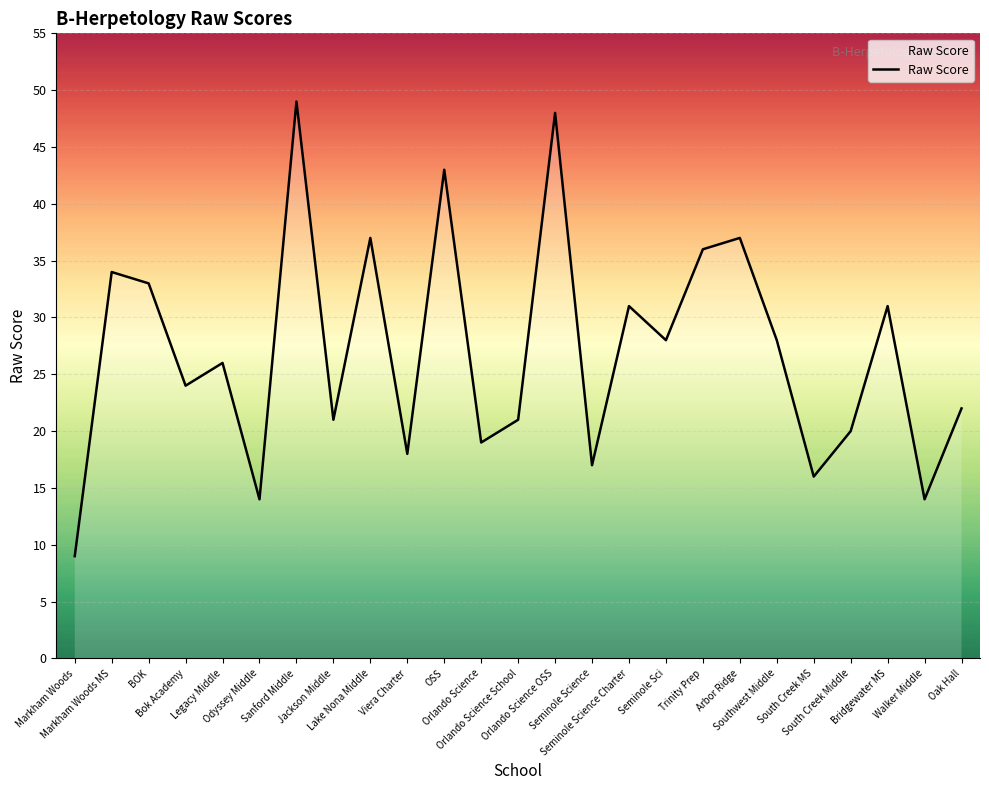

What is the minimum value shown in the chart?

9